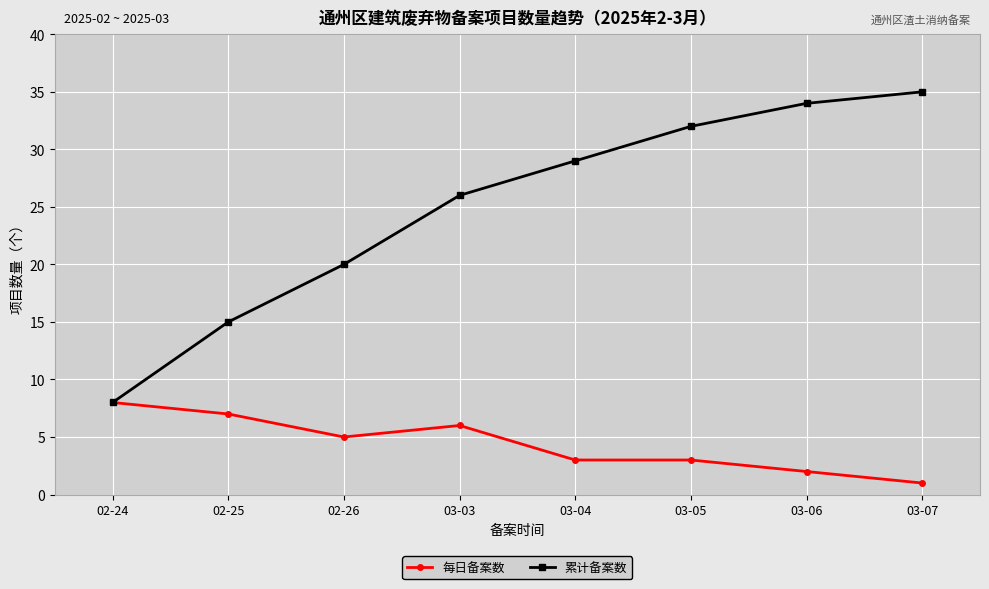

Read the 累计备案数 value at 03-06.

34